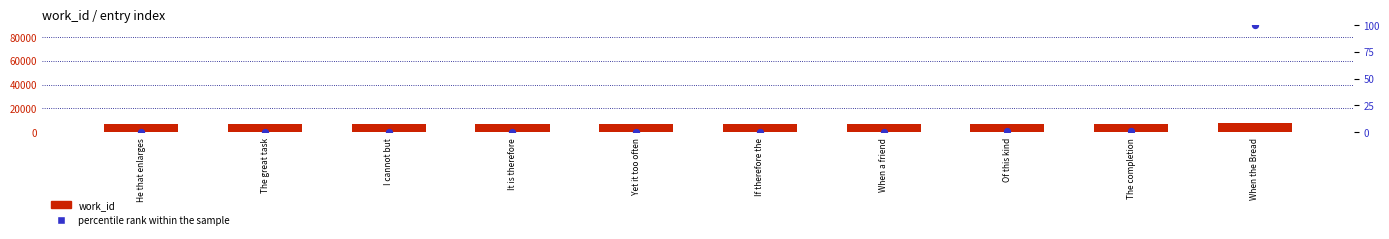

What is the total value across all series at Of this kind?

6893.9